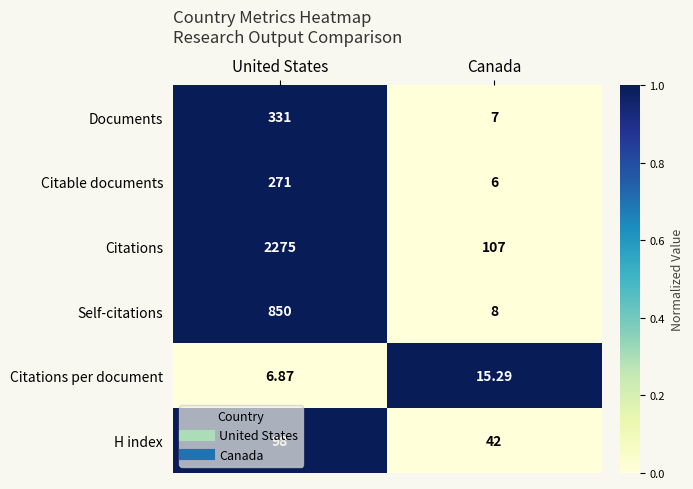

How many series are shown in this chart?

6